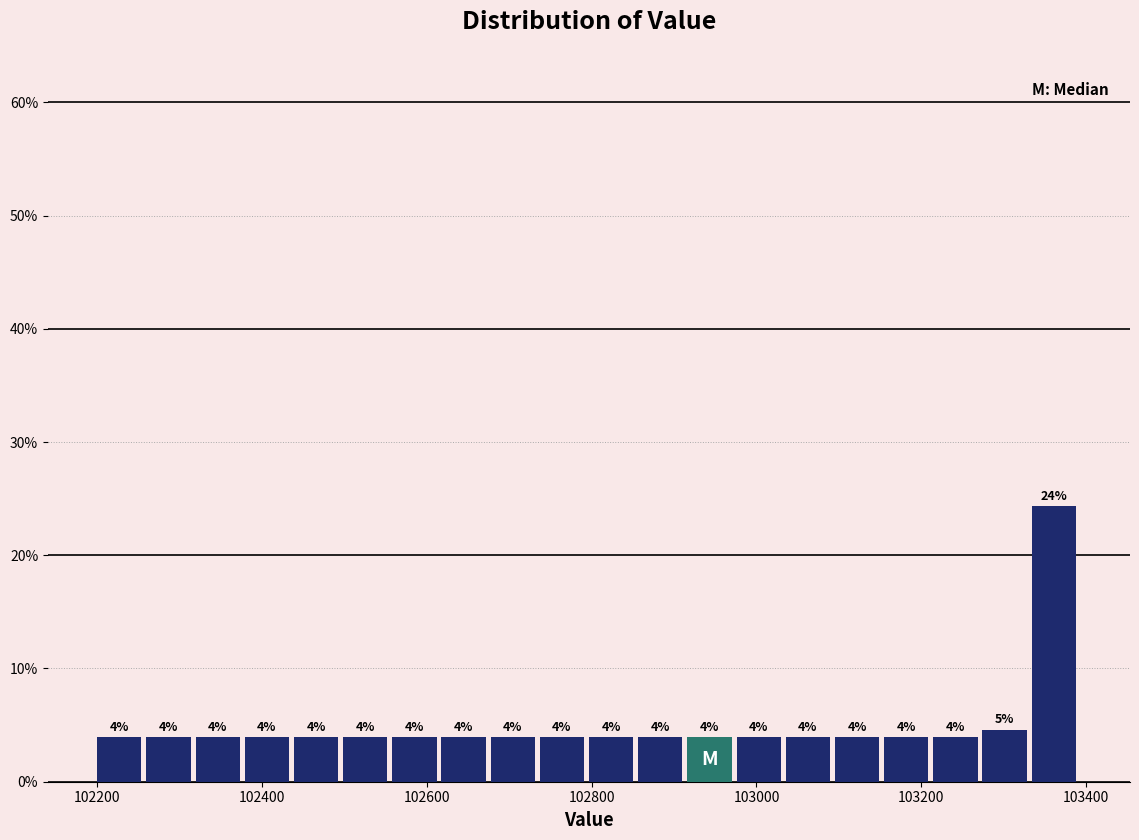

Around what value on the x-axis is the tallest bar? Give the approximate position of its centre, as read against the axis.

103360